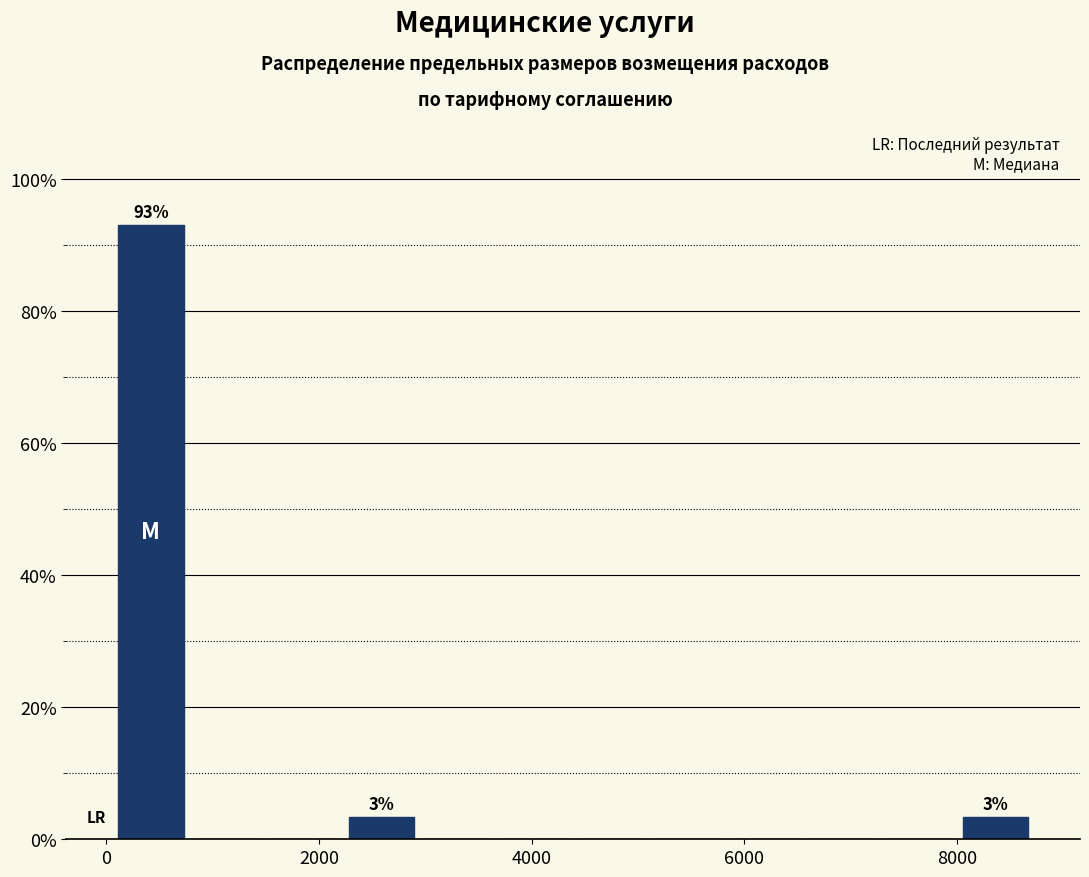

Around what value on the x-axis is the tallest bar? Give the approximate position of its centre, as read against the axis.

400